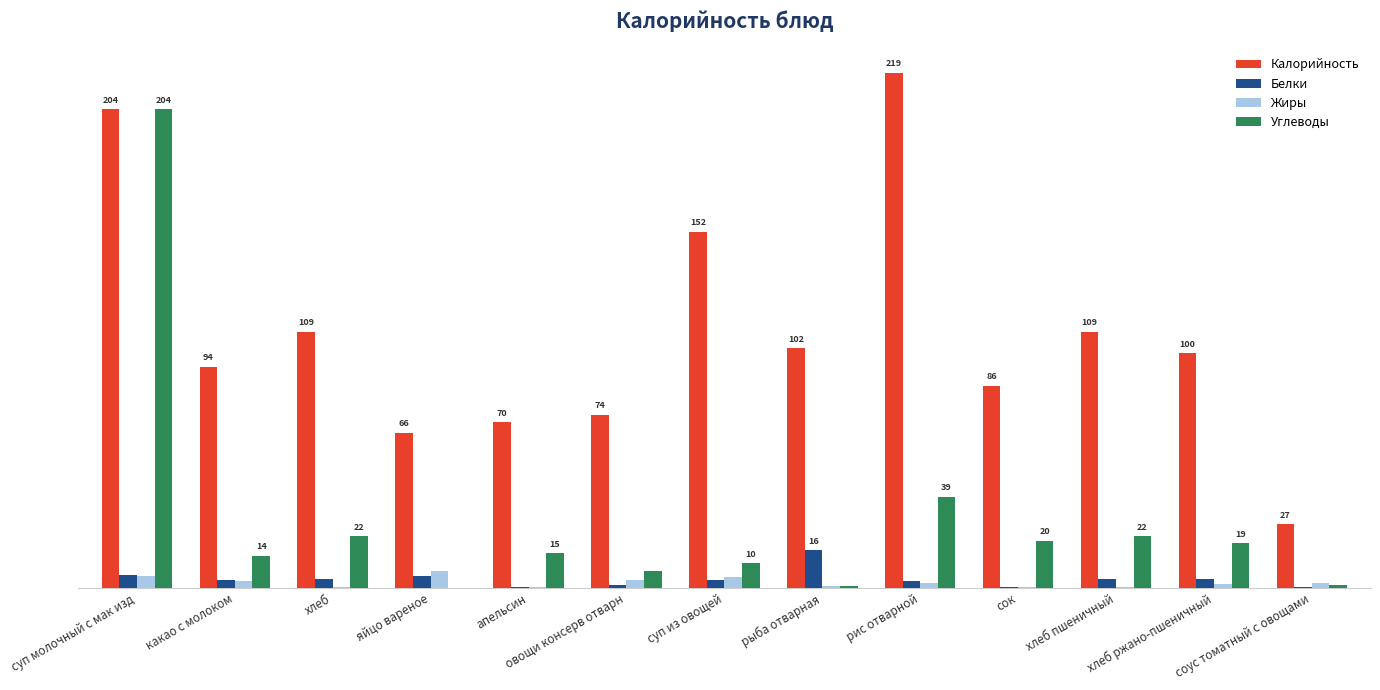

What is the spread (max minus min) of values at суп молочный с мак изд?

198.7